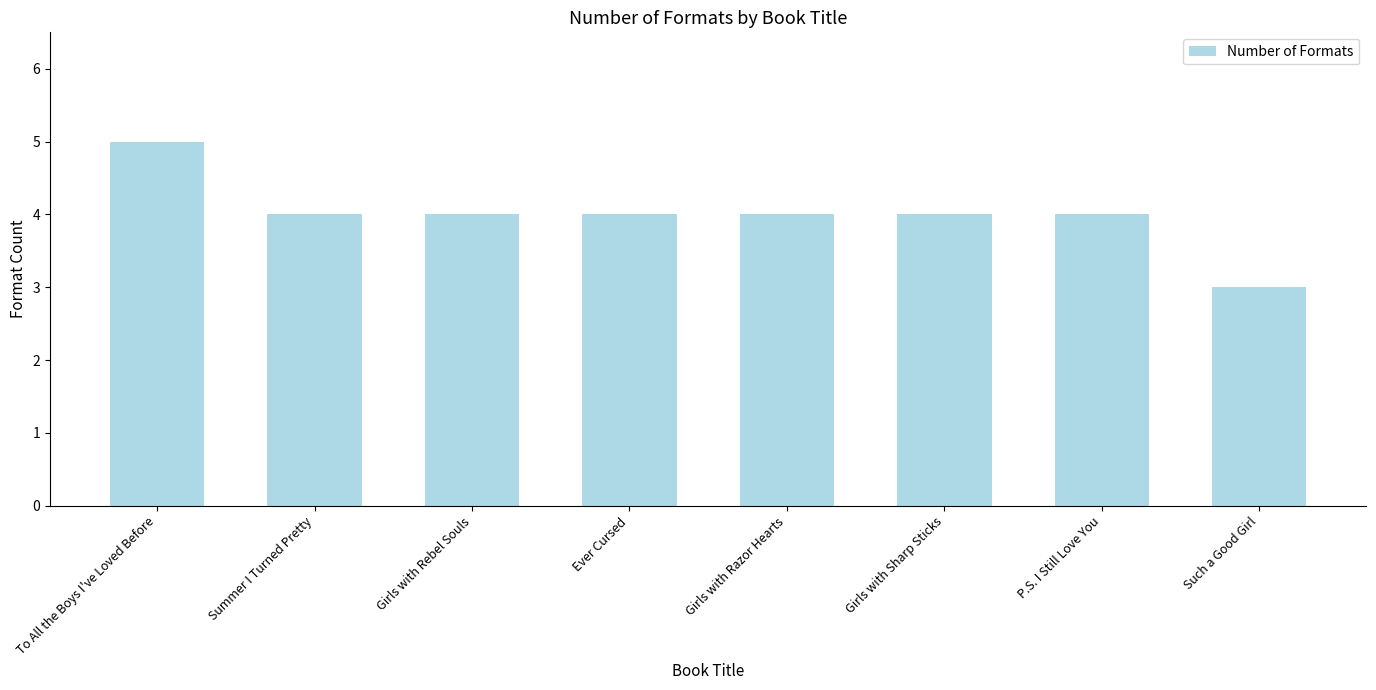

How many categories are shown in the chart?

8